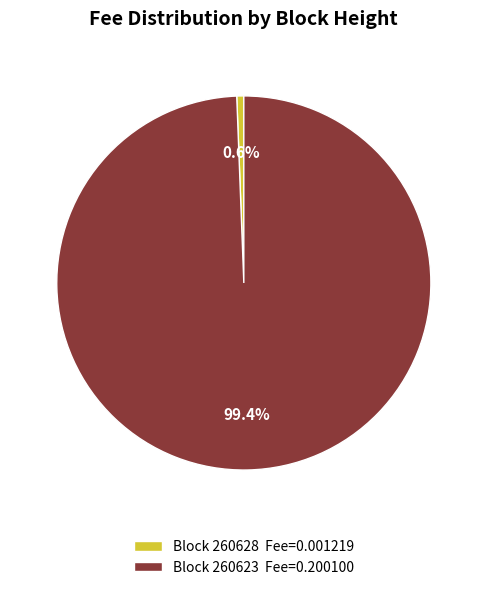

How many slices are in this pie chart?

2